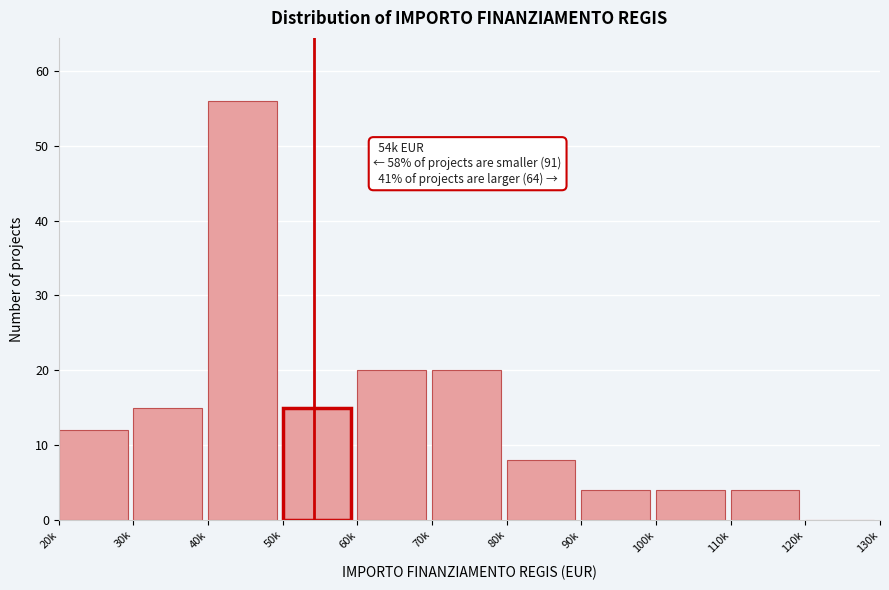

Reading right to left, list all the values displayed in this chart.

120k=0	110k=4	100k=4	90k=4	80k=8	70k=20	60k=20	50k=15	40k=56	30k=15	20k=12